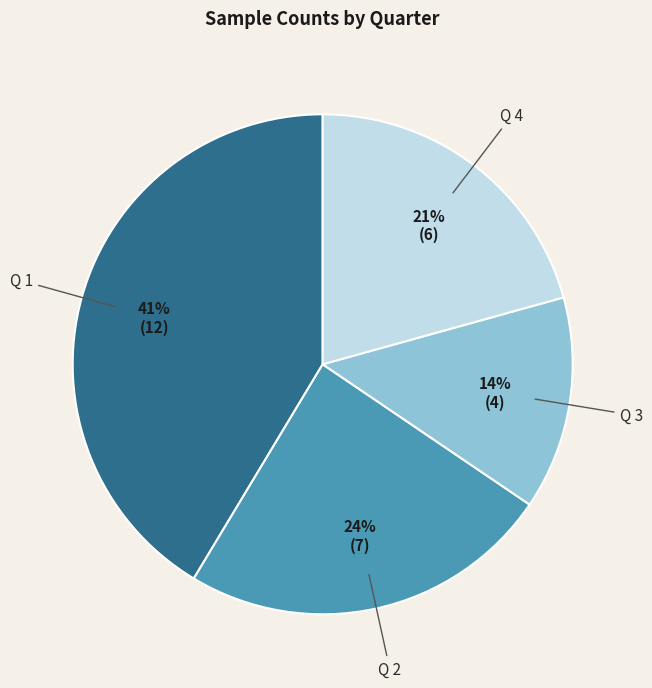

To the nearest percent, what is the difference between the Q 1 and Q 2 slice percentages?

17%